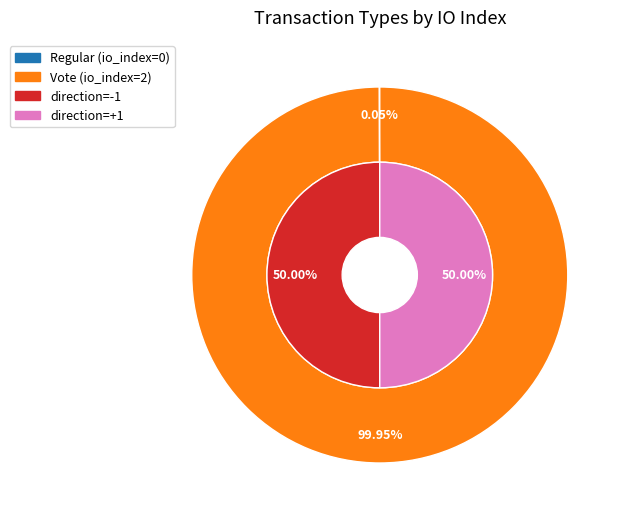

Rank the categories by value from lowest to highest.

Regular, Vote